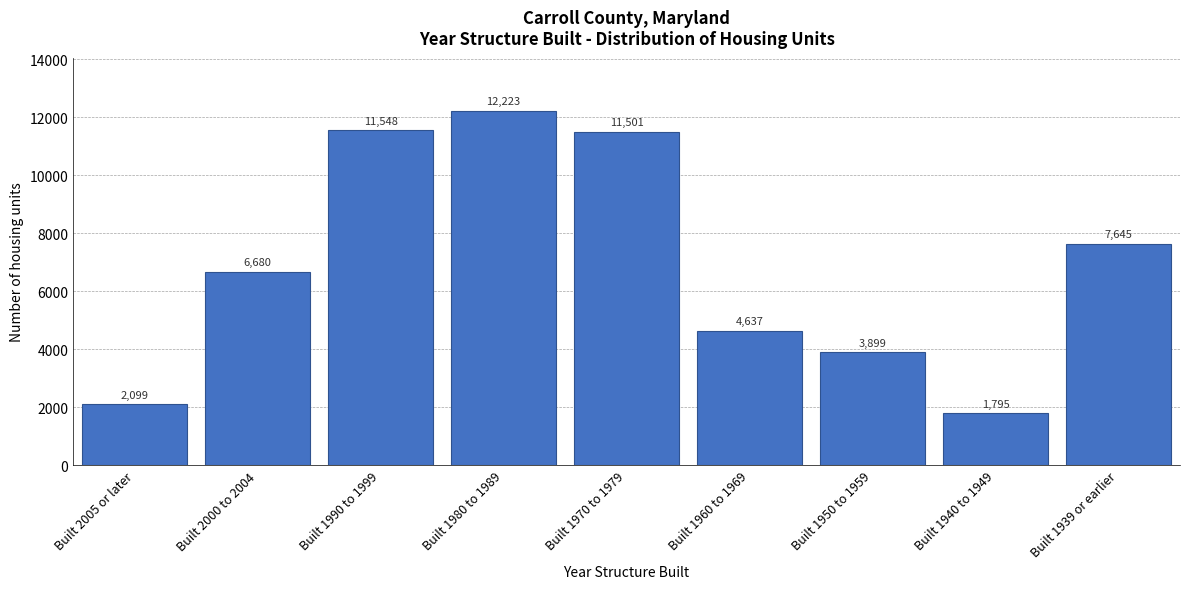

Reading right to left, what are all the values shown in this chart?

7645	1795	3899	4637	11501	12223	11548	6680	2099